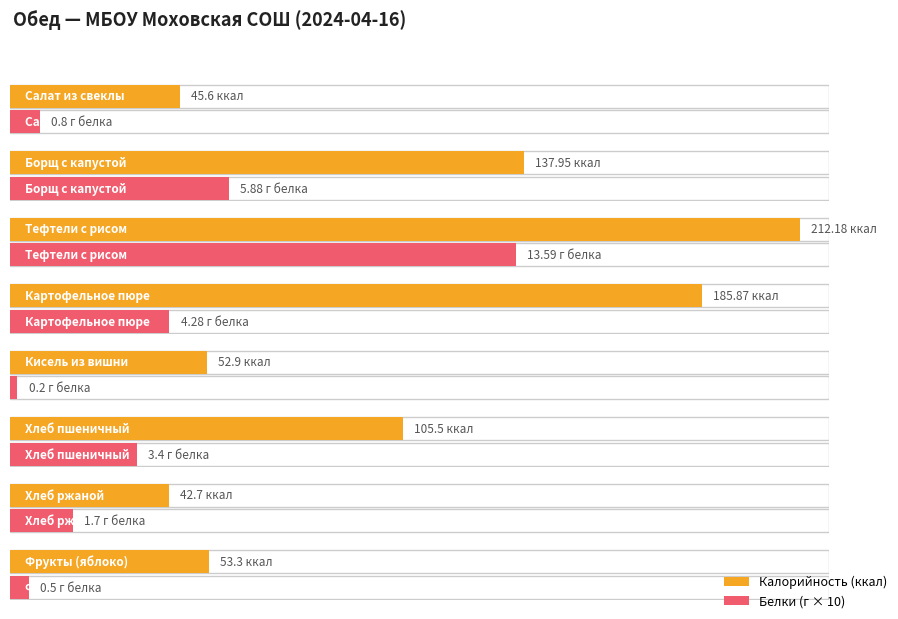

Reading left to right, transcribe all the data shown in this chart.

Калорийность: 45.6	137.9	212.2	185.9	52.9	105.5	42.7	53.3
Белки: 0.8	5.9	13.6	4.3	0.2	3.4	1.7	0.5